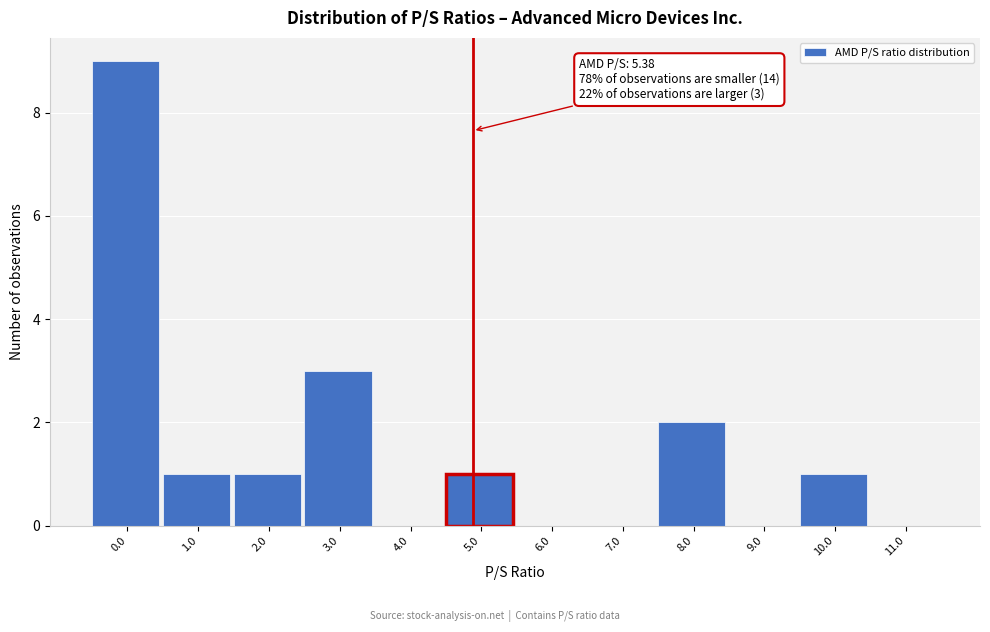

Reading left to right, transcribe all the data shown in this chart.

0.0=9	1.0=1	2.0=1	3.0=3	4.0=0	5.0=1	6.0=0	7.0=0	8.0=2	9.0=0	10.0=1	11.0=0